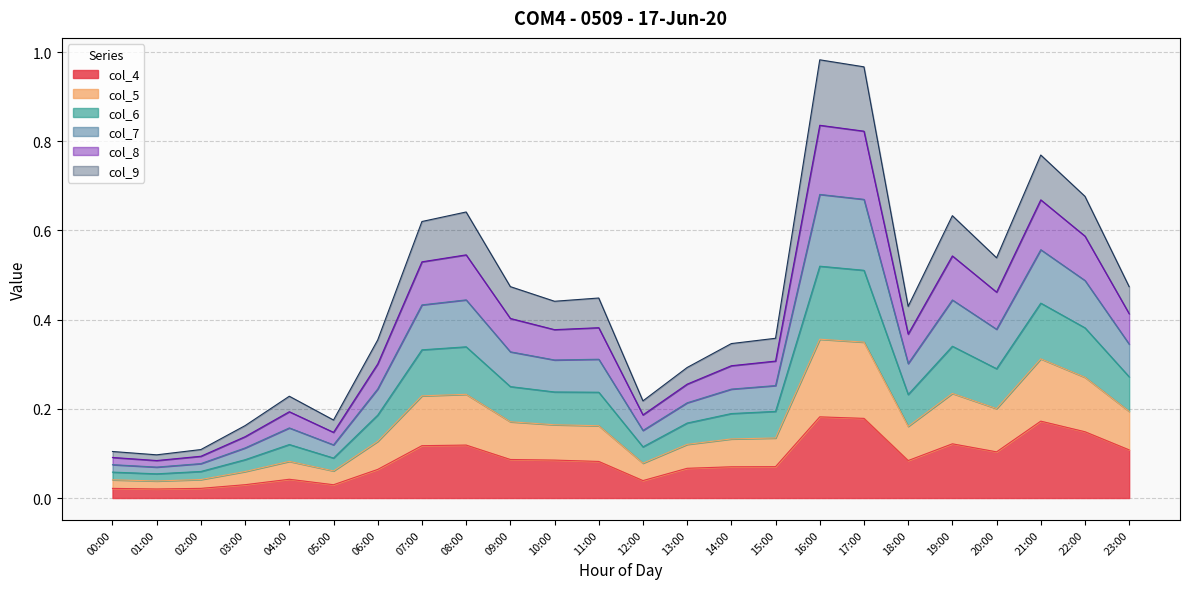

What is the label of the 23rd point from the right?

01:00